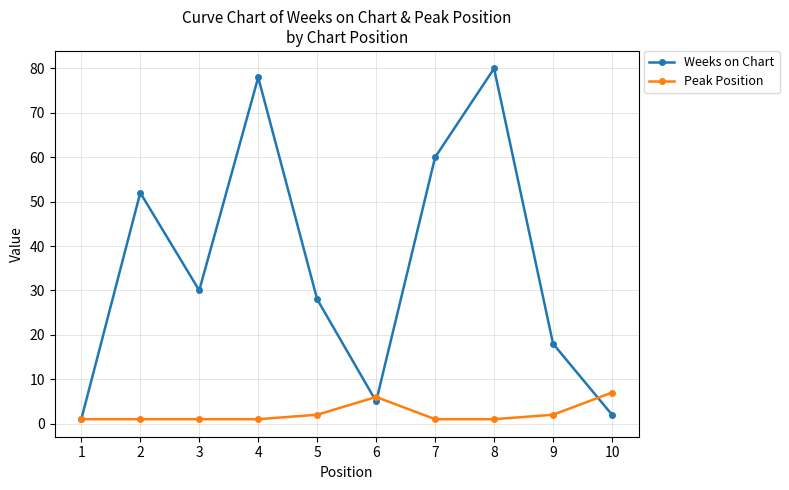

What is the value of the Weeks on Chart point at the 3rd from the left?

30